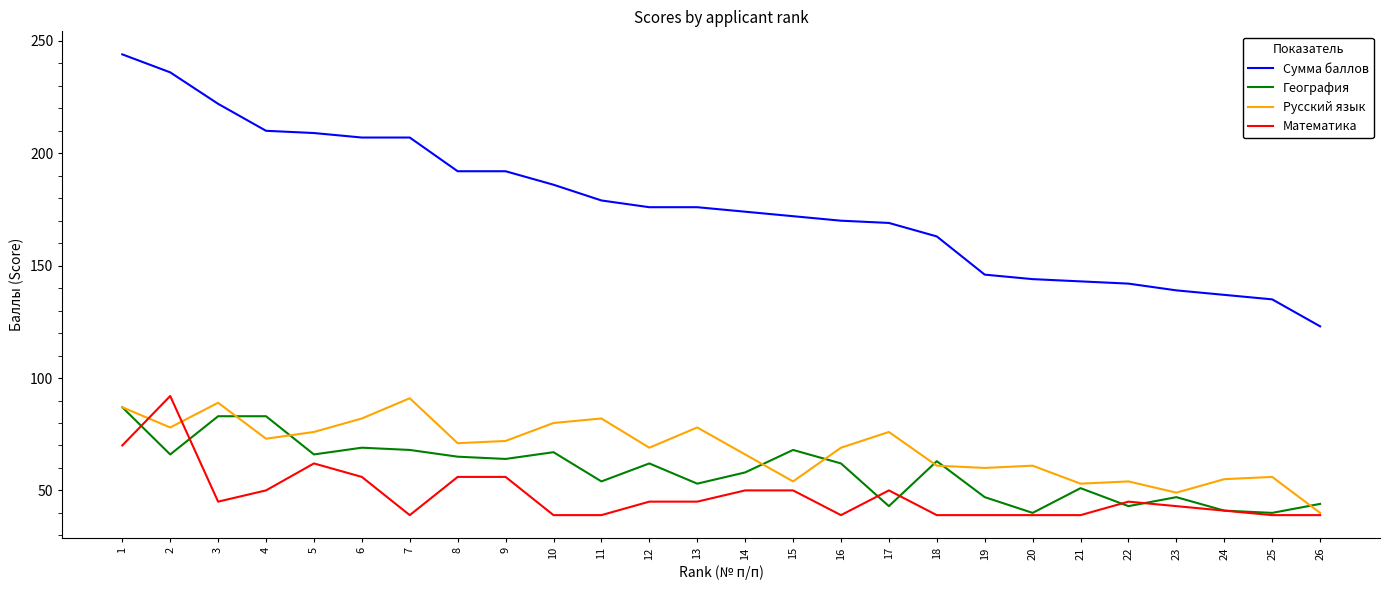

What is the sum of all Сумма баллов values?

4593